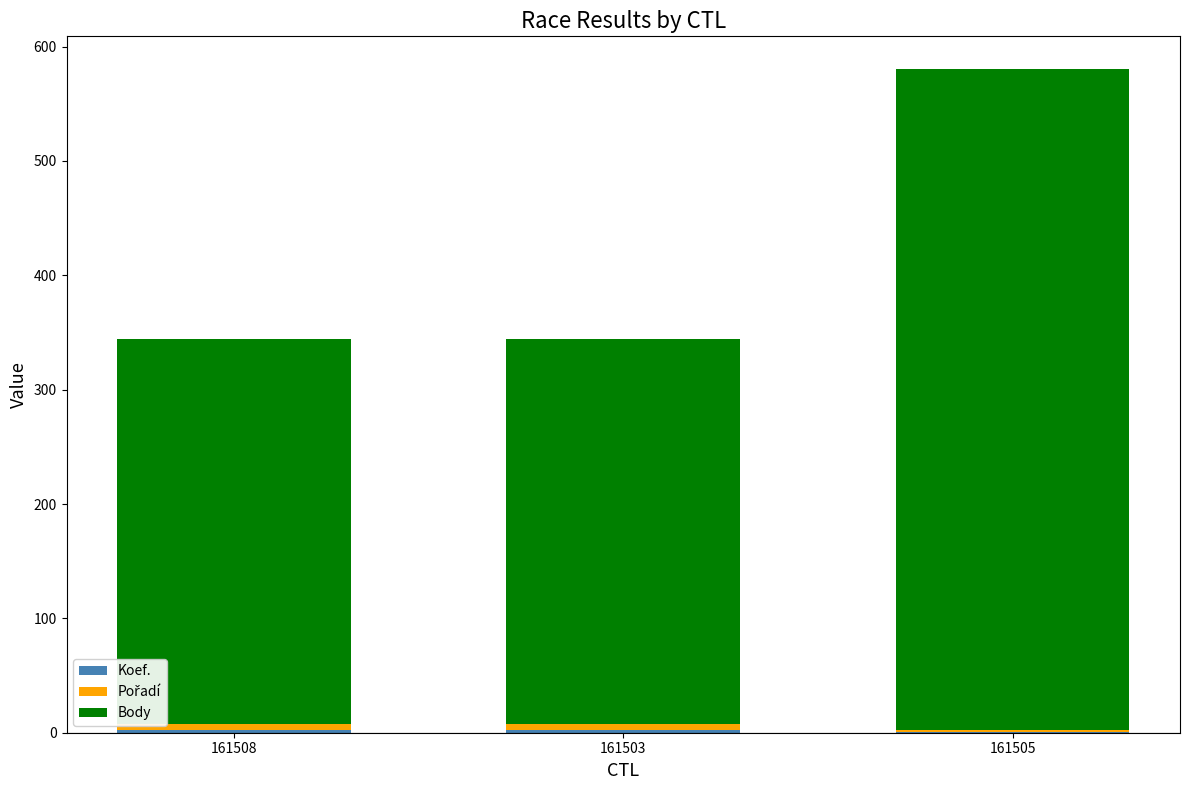

At which category is the sum across all series the highest?

161505